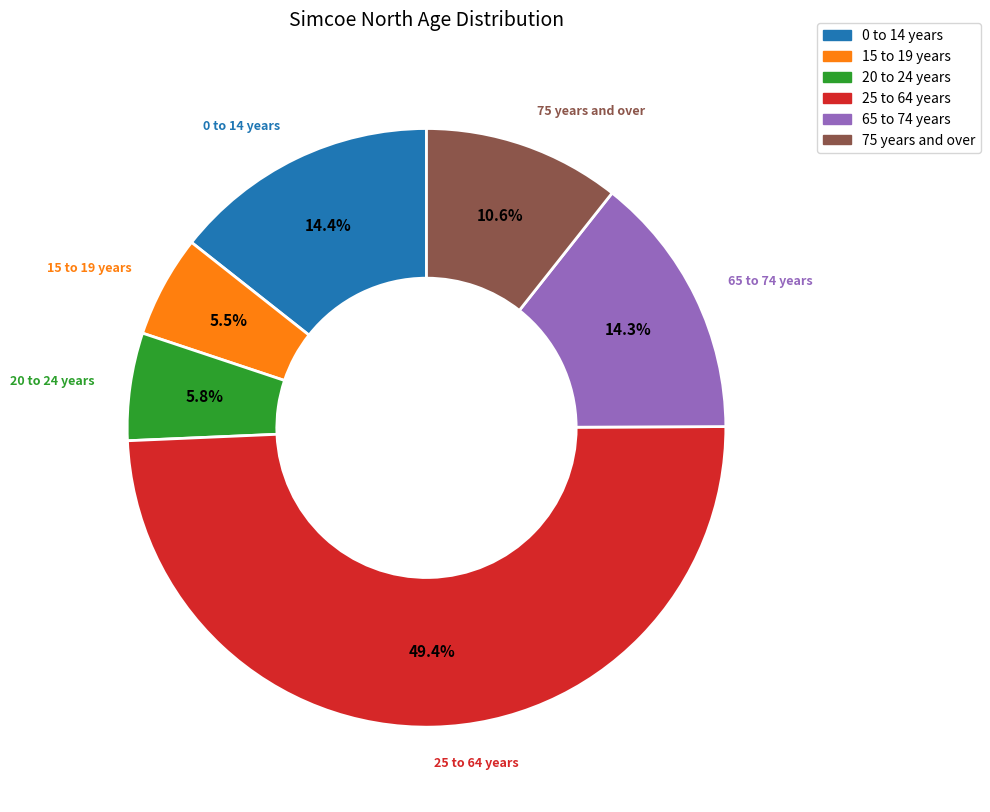

Is it true that 0 to 14 years is 14% of the pie?

True